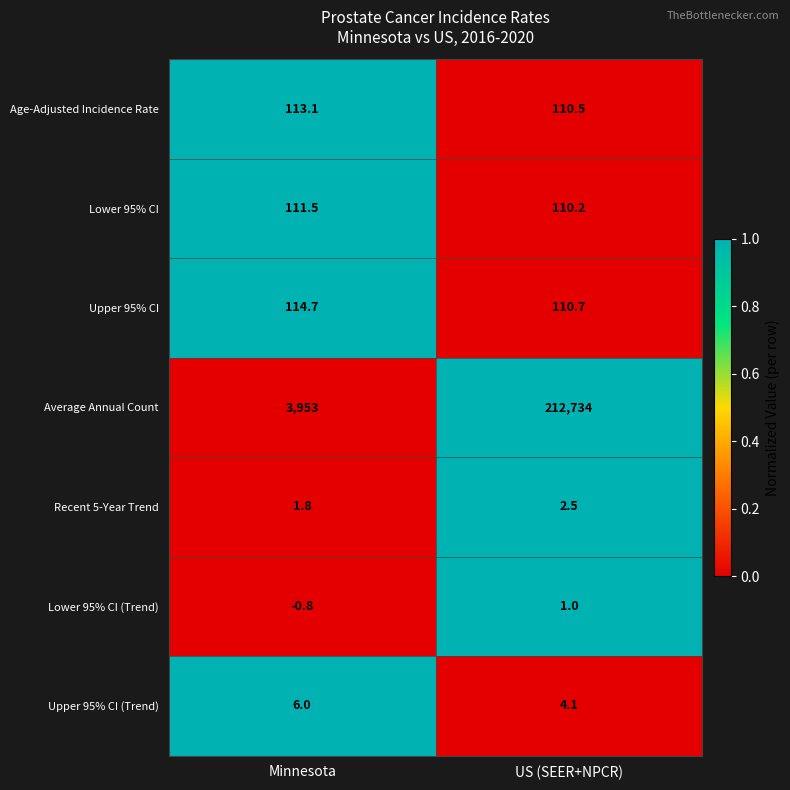

What is the difference between the highest and lowest values at Minnesota?

3953.8